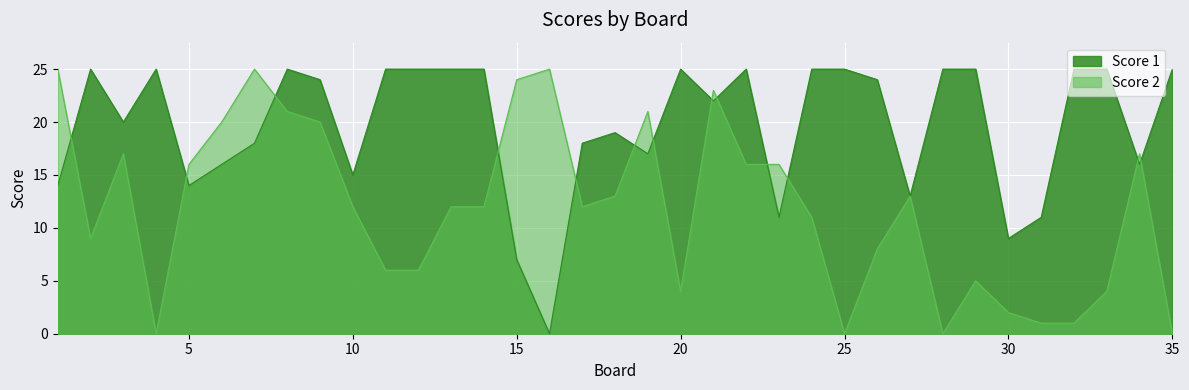

Which category has the lowest value in the Score 1 series?

16